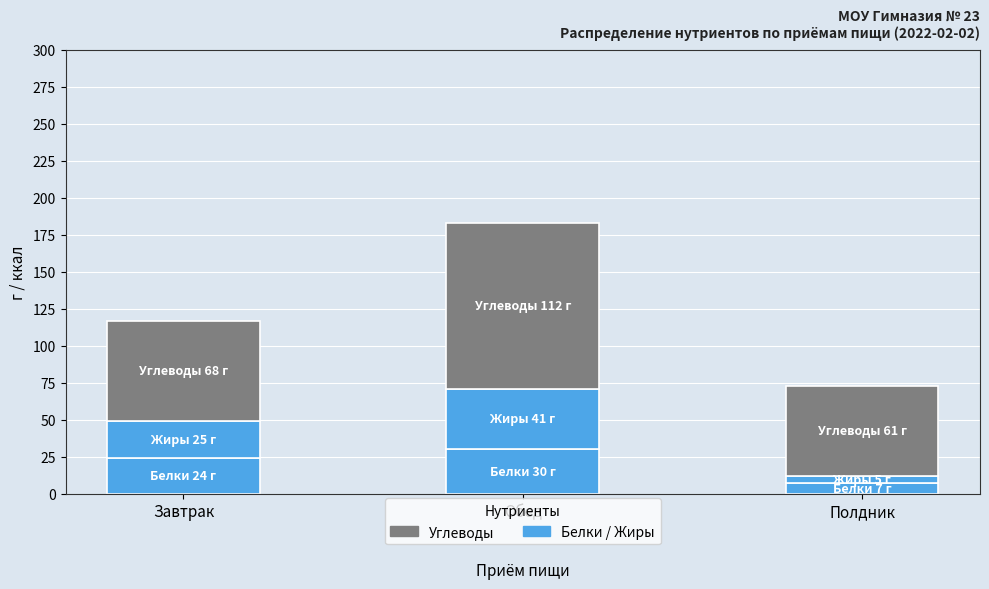

Are the bars grouped side by side (vs. stacked)?

No